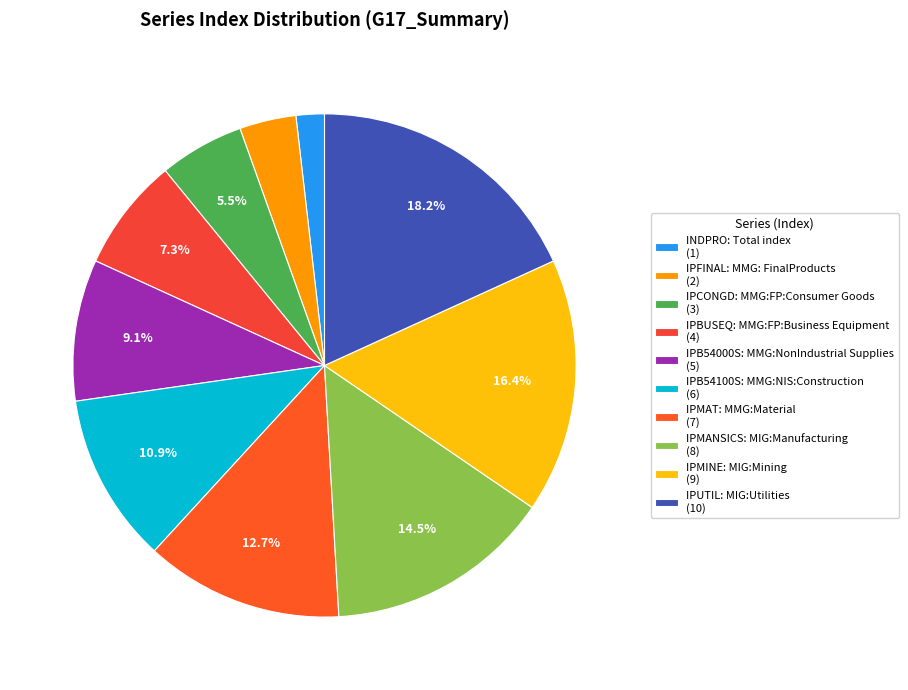

Rank the categories by value from highest to lowest.

IPUTIL: MIG:Utilities, IPMINE: MIG:Mining, IPMANSICS: MIG:Manufacturing, IPMAT: MMG:Material, IPB54100S: MMG:NIS:Construction, IPB54000S: MMG:NonIndustrial Supplies, IPBUSEQ: MMG:FP:Business Equipment, IPCONGD: MMG:FP:Consumer Goods, IPFINAL: MMG: FinalProducts, INDPRO: Total index